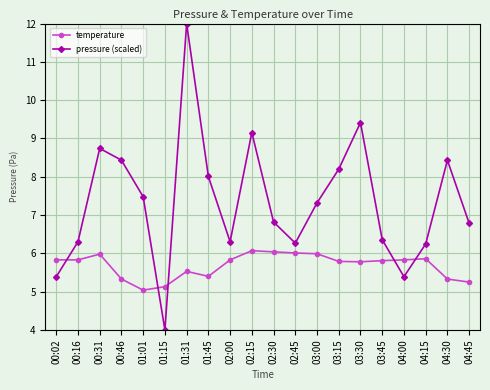

Is it true that pressure (scaled) equals 9.4 at 03:30?

True